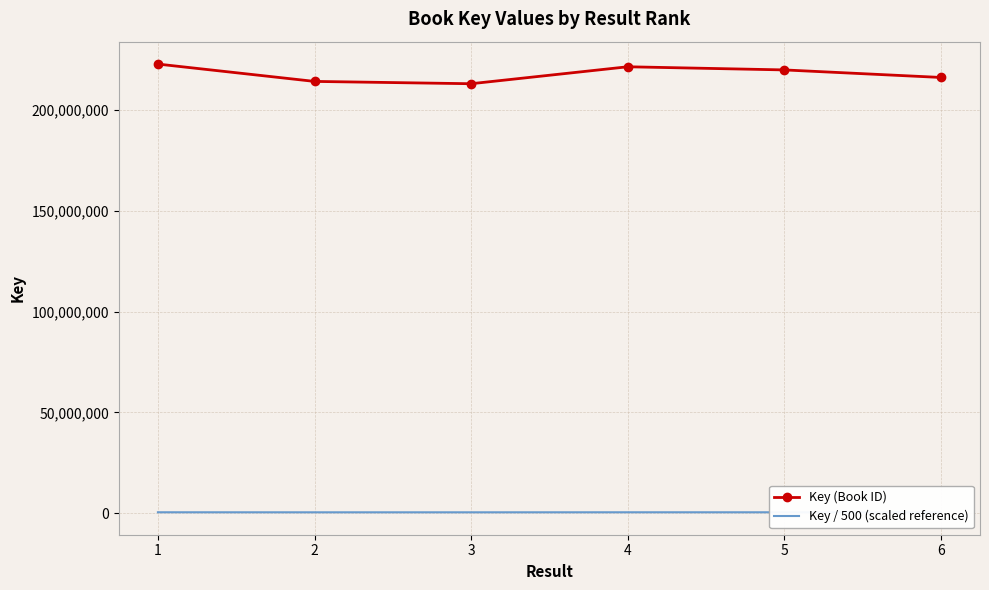

What is the maximum value for Key / 500 (scaled reference)?

445651.6